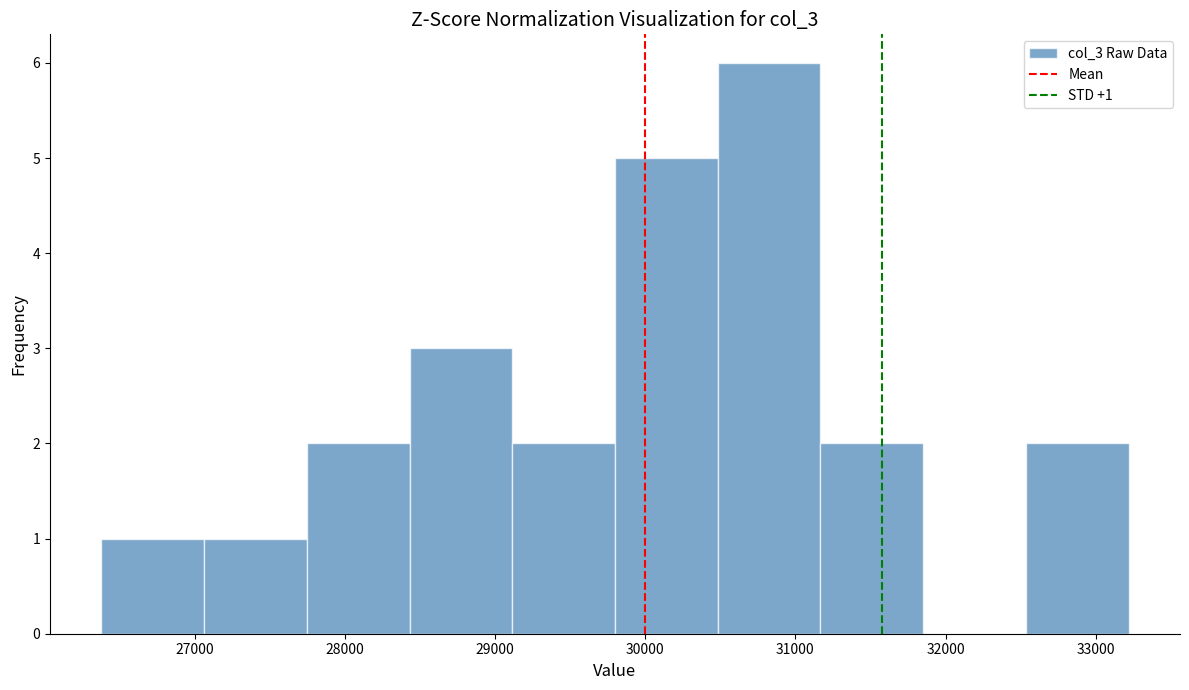

Which range on the x-axis has the tallest bar?

30500 to 31200